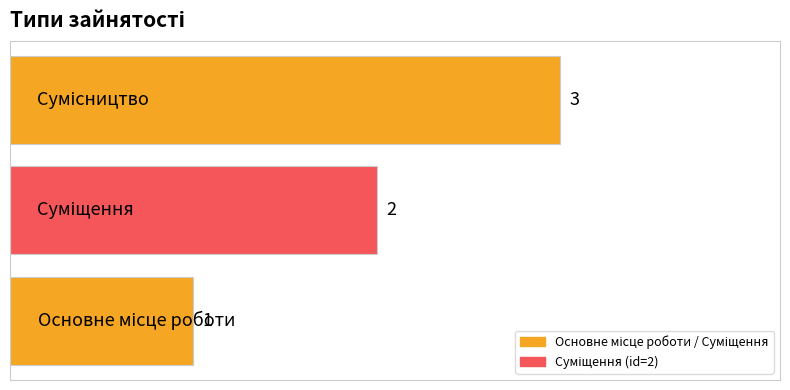

What is the maximum value shown in the chart?

3